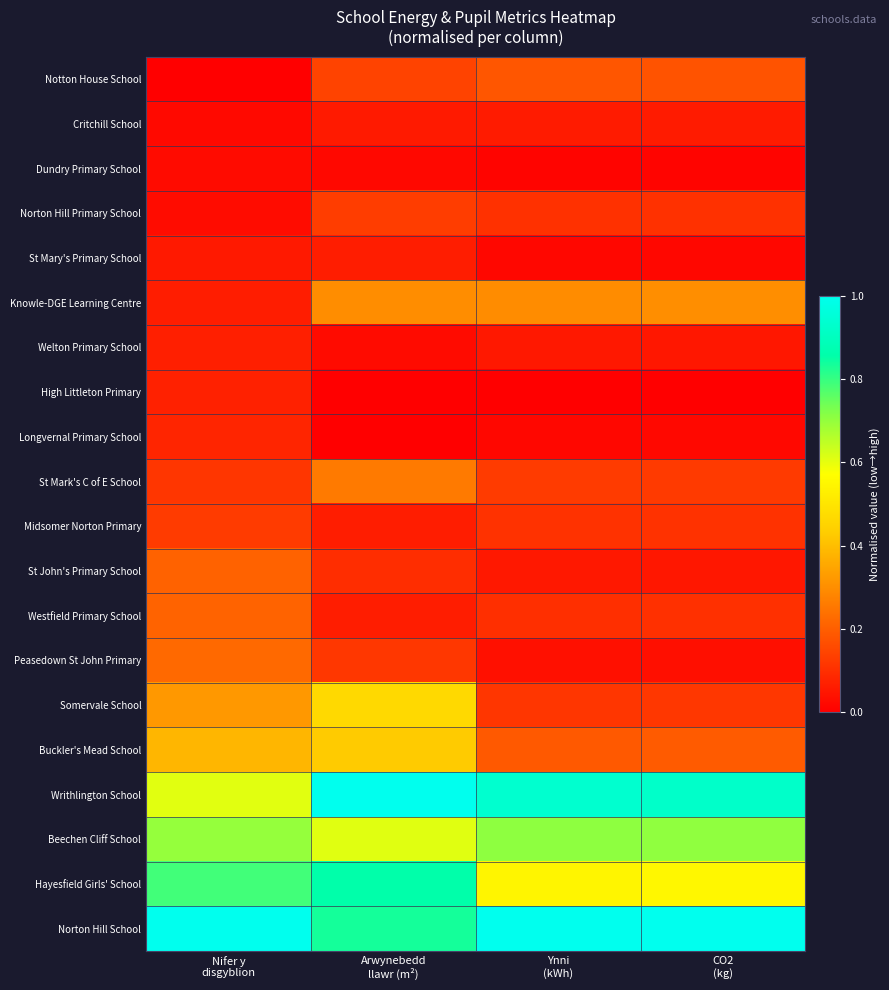

At which category does the chart reach its minimum across all series?

Nifer y
disgyblion